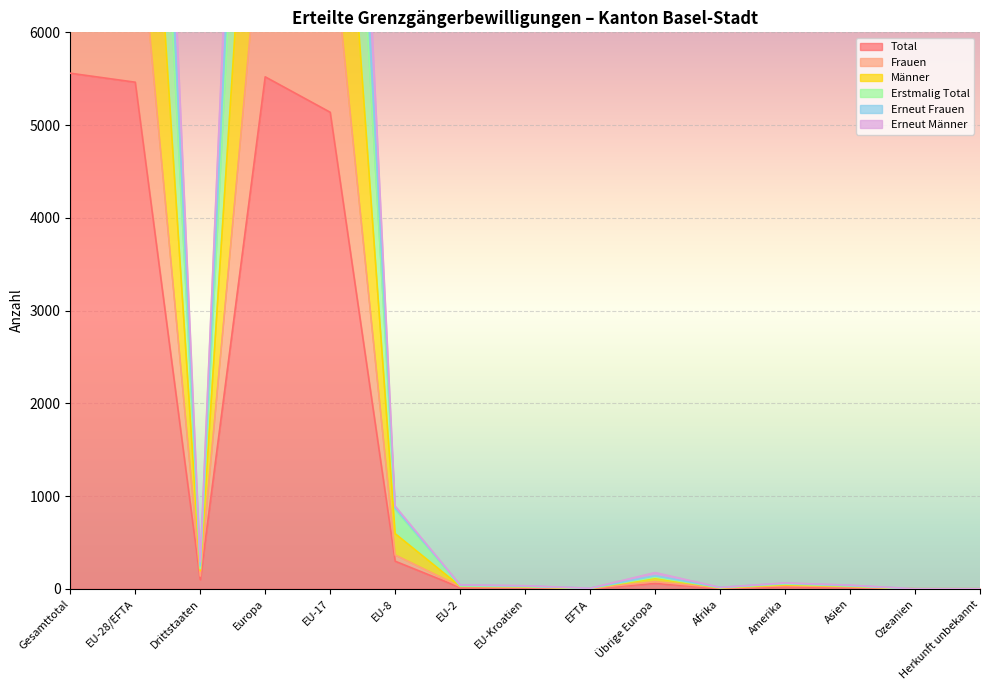

Reading left to right, list all the values displayed in this chart.

Total: 5559	5462	97	5520	5138	297	14	11	2	58	5	21	13	0	0
Frauen: 7799	7662	137	7738	7254	364	23	17	4	76	8	33	20	0	0
Männer: 14100	13883	217	14008	12968	857	30	23	5	125	12	51	29	0	0
Erstmalig Total: 15236	14989	247	15129	14047	869	38	29	6	140	14	59	34	0	0
Erneut Frauen: 11118	10924	194	11040	10276	594	28	22	4	116	10	42	26	0	0
Erneut Männer: 16677	16386	291	16560	15414	891	42	33	6	174	15	63	39	0	0